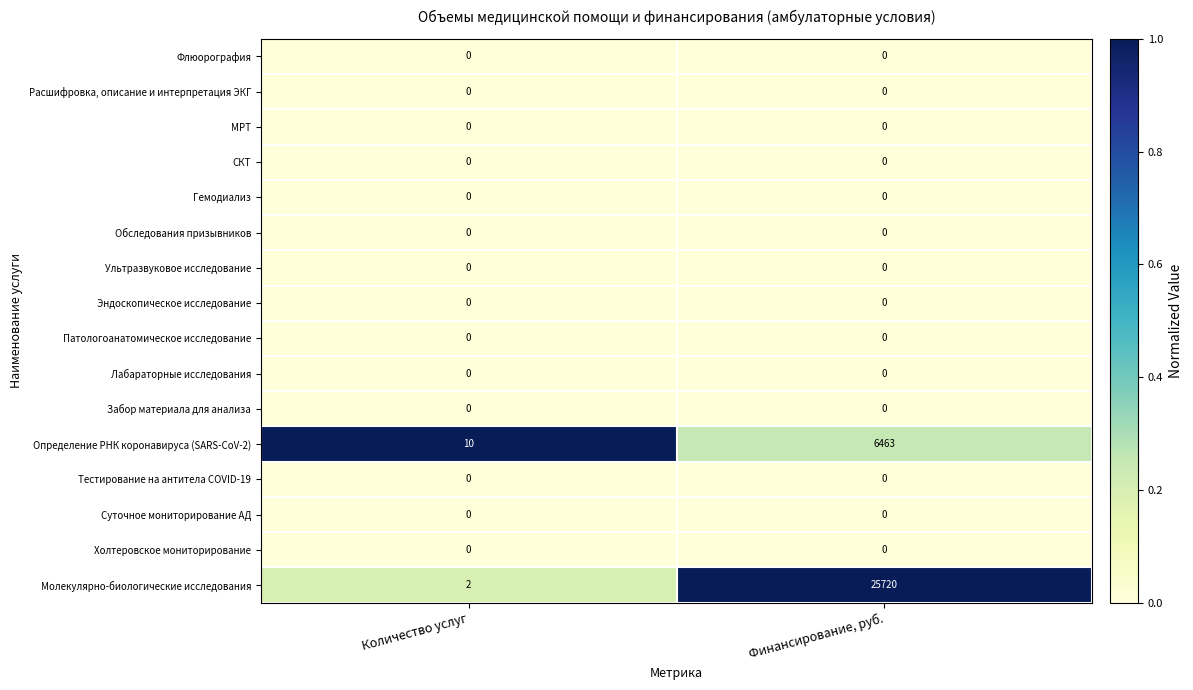

What is the maximum value shown in the chart?

25720